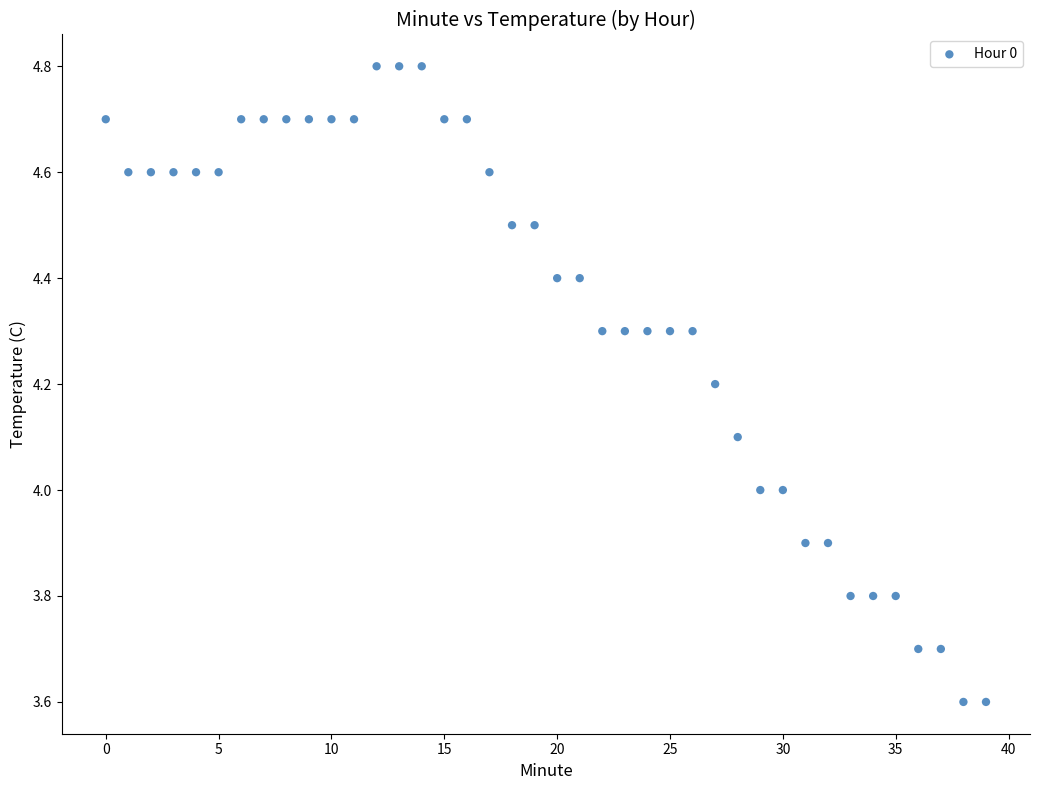

What is the range of Y values (max minus min)?

1.2